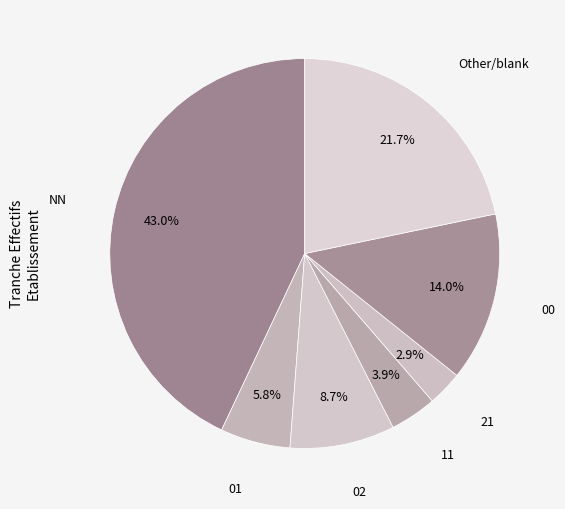

What percentage do Other/blank and 21 together represent?

24.6%